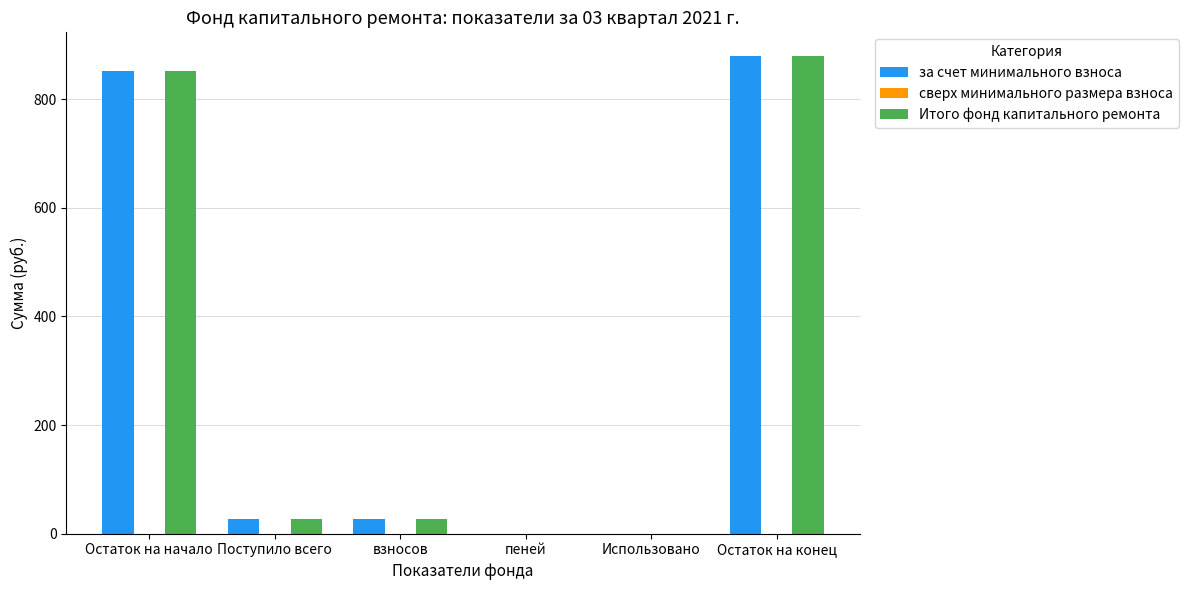

The value of за счет минимального взноса at Остаток на начало is 851.6. True or false?

True